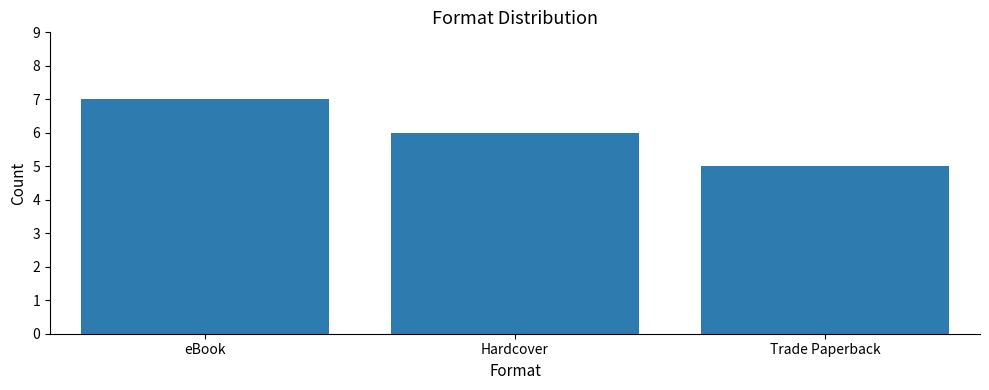

Rank the categories by value from highest to lowest.

eBook, Hardcover, Trade Paperback